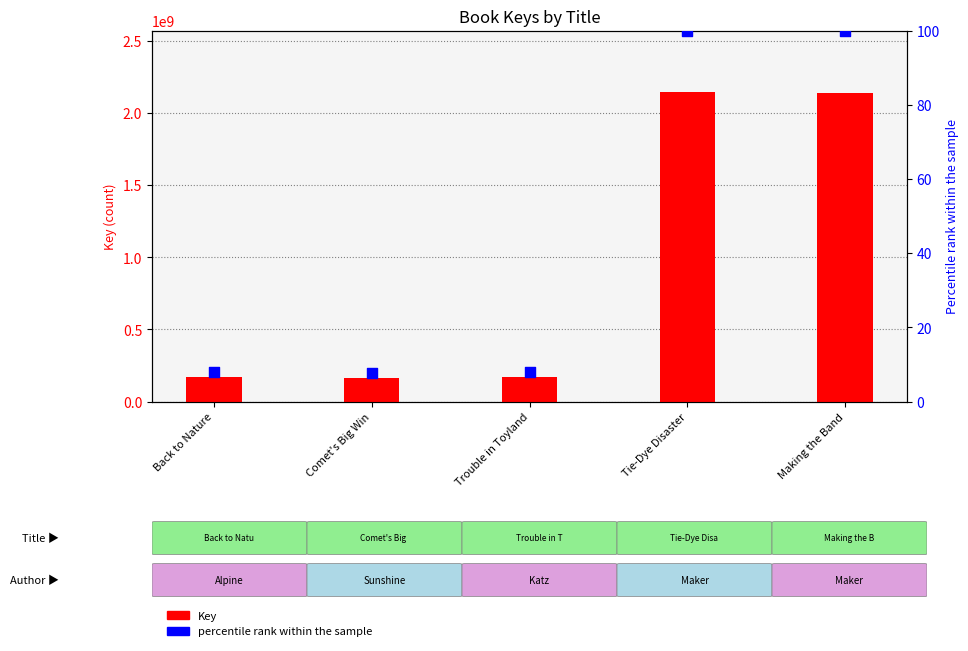

Which series has the largest Y range (max minus min)?

Key